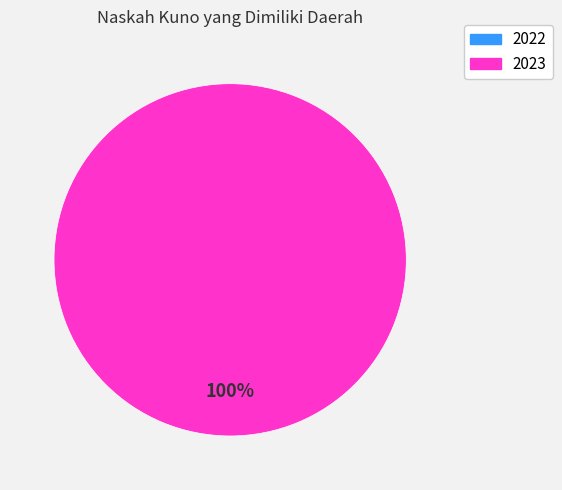

Is the sum of 2023 and 2022 greater than half?

Yes